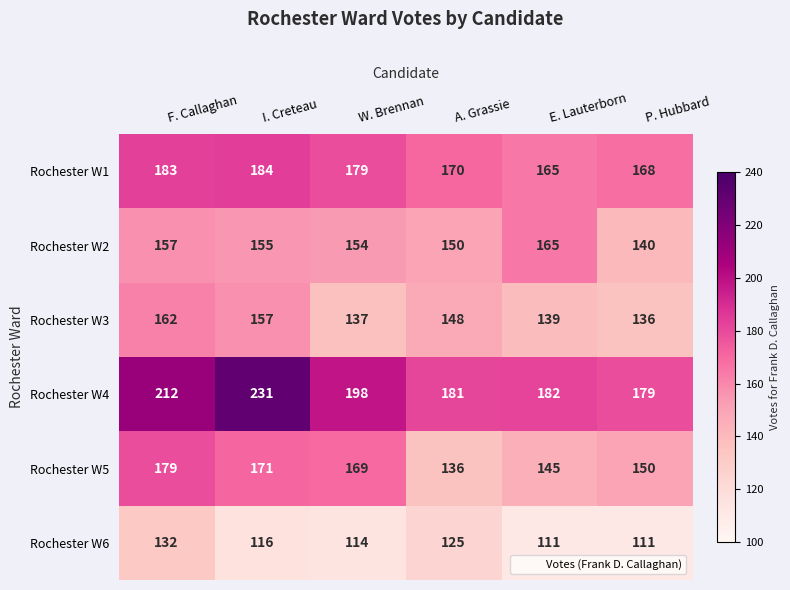

What is the lowest value of the Rochester W6 series?

111